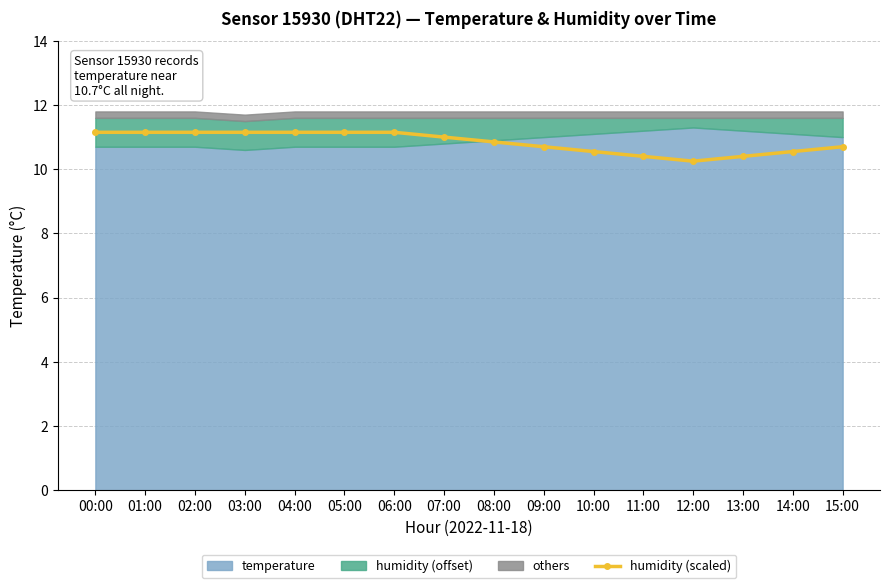

True or false: there are more than 1 points higher than both neighbors.

False